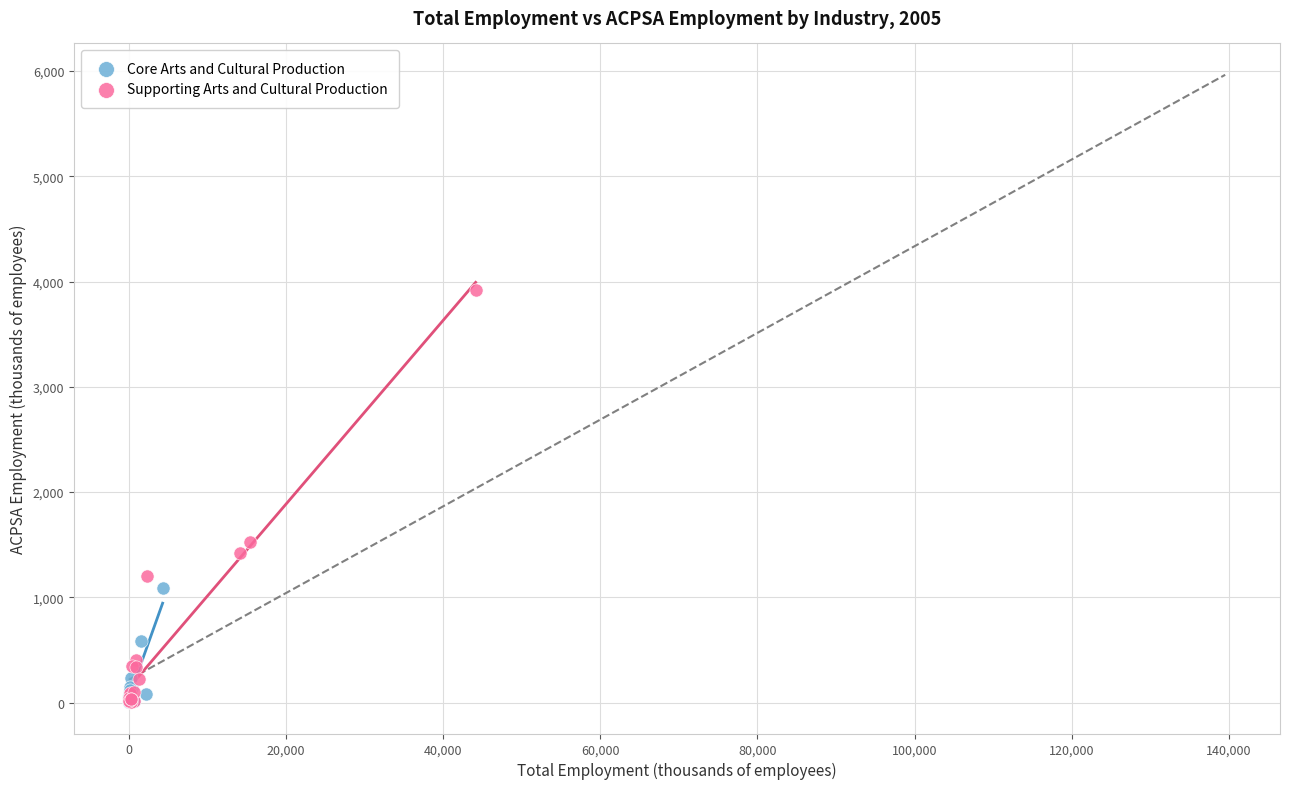

Which series has the widest spread of Y values?

Supporting Arts and Cultural Production